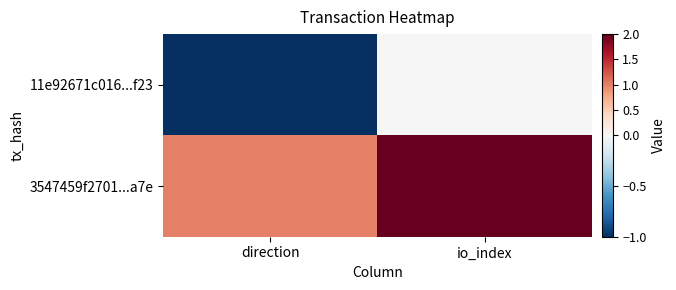

Which category has the highest value across all series?

io_index